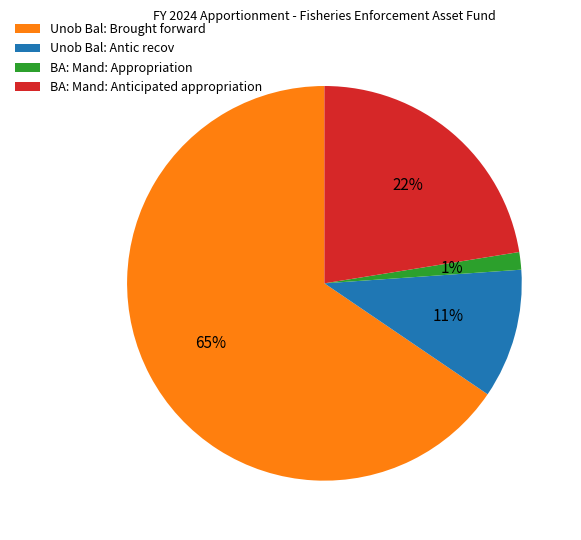

True or false: Unob Bal: Brought forward accounts for 79% of the total.

False